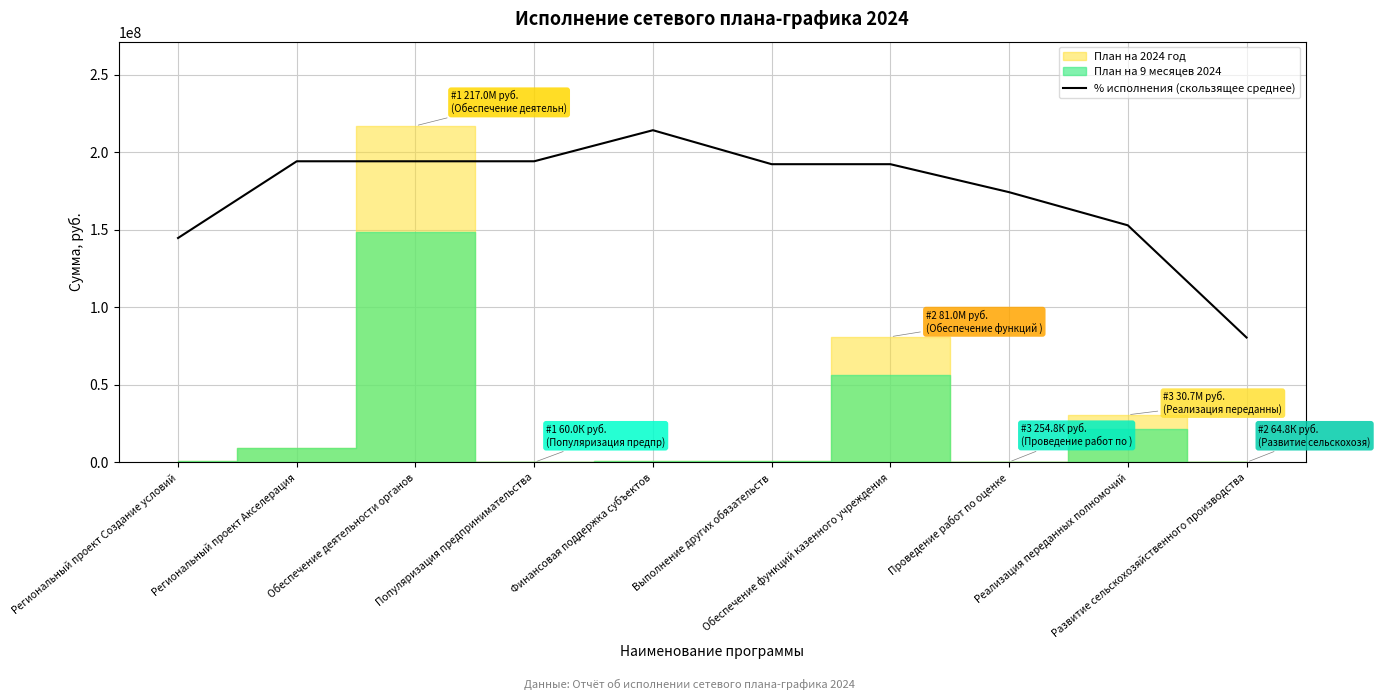

What is the label of the 10th point from the right?

Региональный проект Создание условий